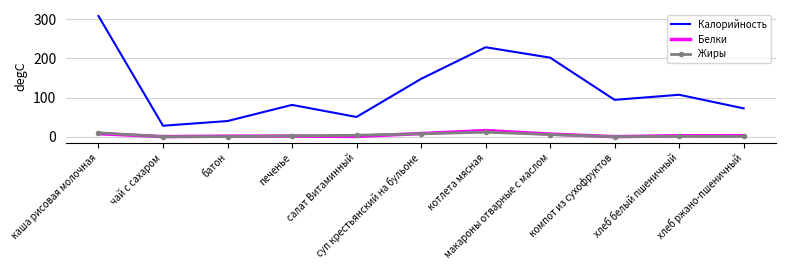

Which series has the largest total across all categories?

Калорийность